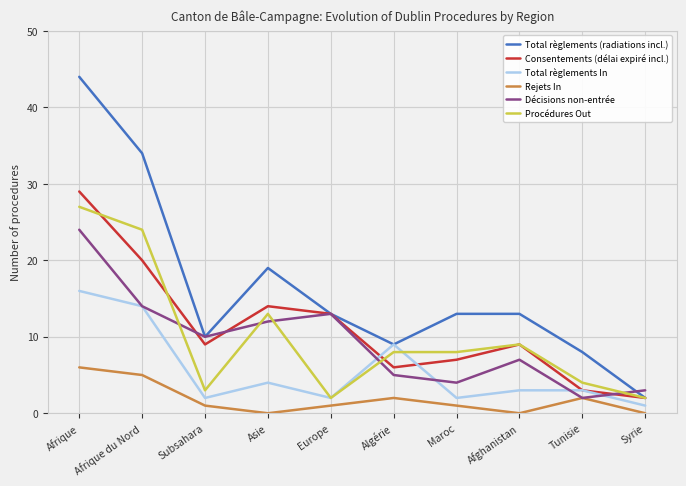

What is the maximum value for Décisions non-entrée?

24